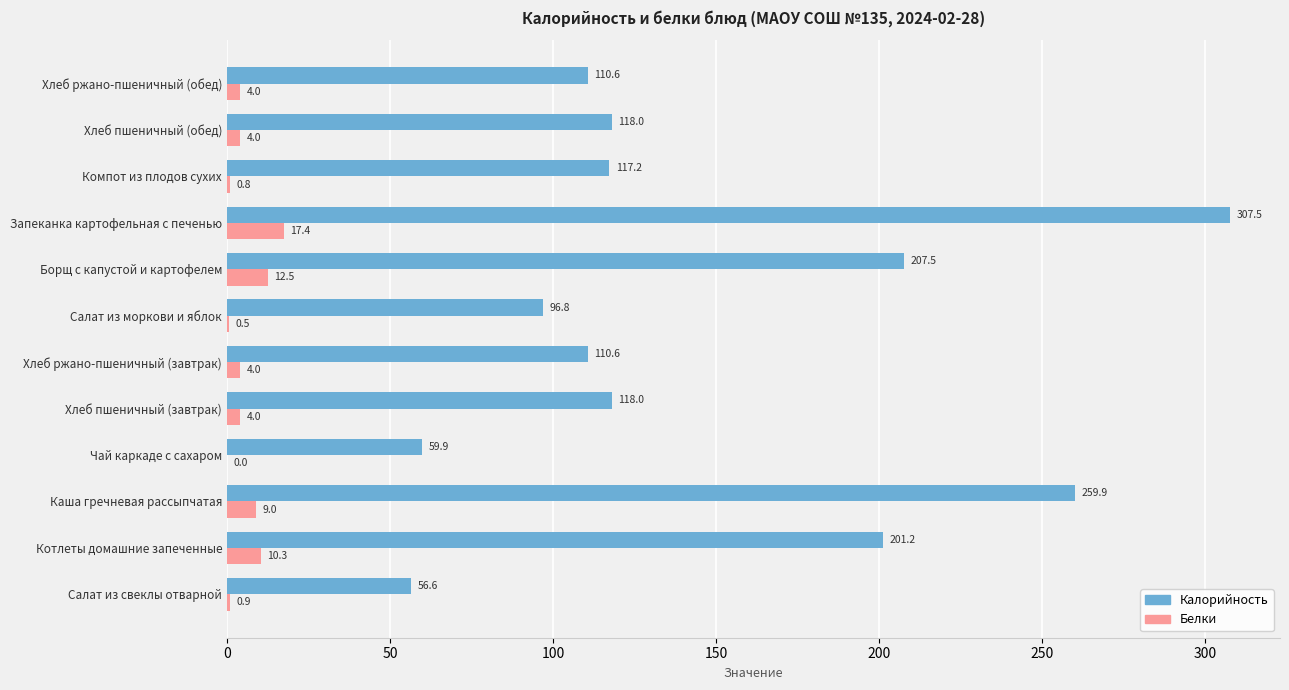

The Калорийность series shows 201.2 at Котлеты домашние запеченные. True or false?

True